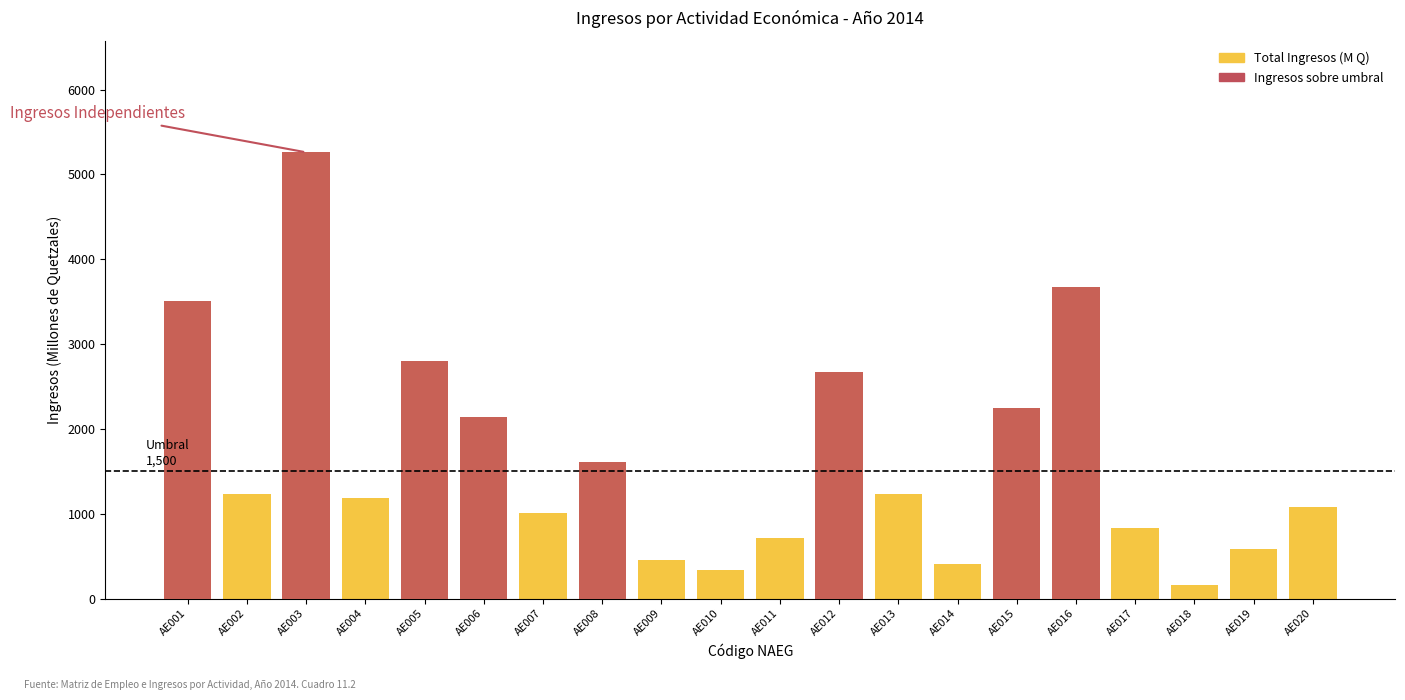

Reading left to right, transcribe all the data shown in this chart.

Total Ingresos (M Q): 3509.2	1231.8	5260.9	1184.5	2803.4	2142.7	1003.6	1612.1	451.1	342.9	712.4	2665.6	1230.9	408.2	2252.8	3676.7	830.3	166.0	590.1	1075.1
Ingresos sobre umbral: 3509.2	0.0	5260.9	0.0	2803.4	2142.7	0.0	1612.1	0.0	0.0	0.0	2665.6	0.0	0.0	2252.8	3676.7	0.0	0.0	0.0	0.0